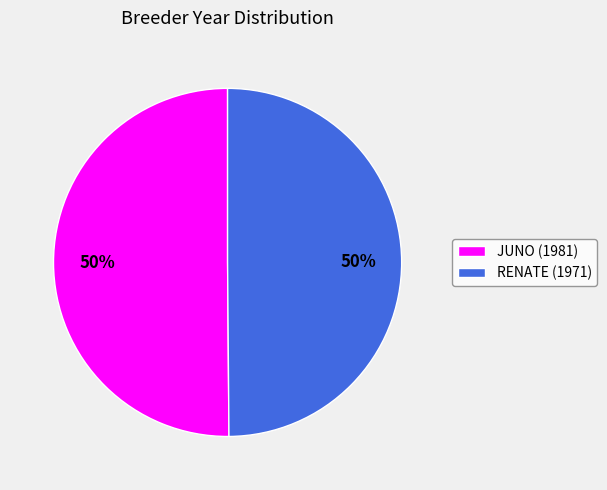

To the nearest percent, what is the average slice percentage?

50%